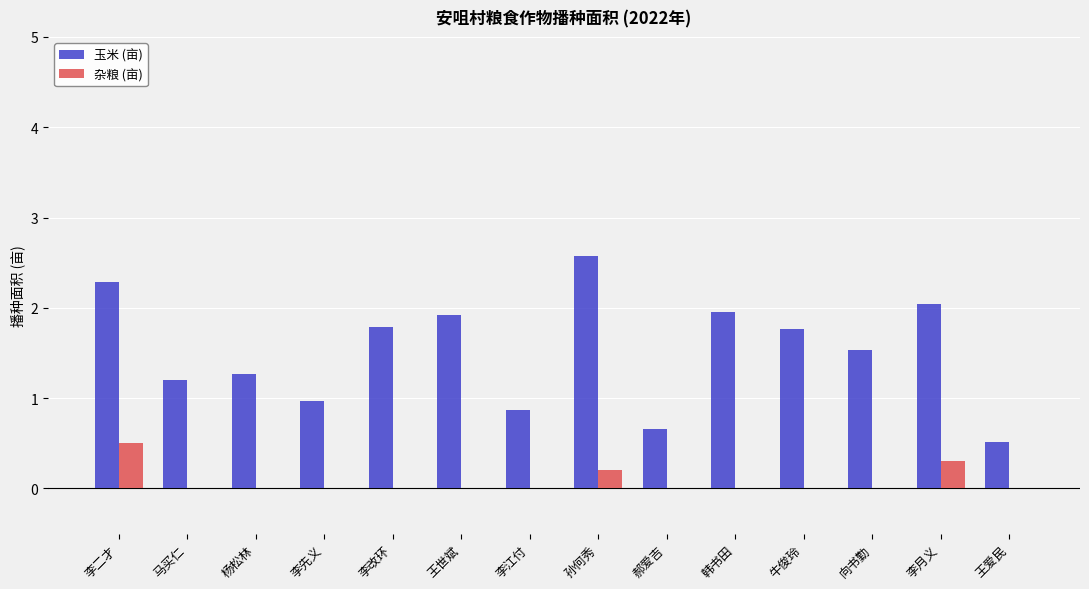

What is the sum of all 玉米 (亩) values?

21.3